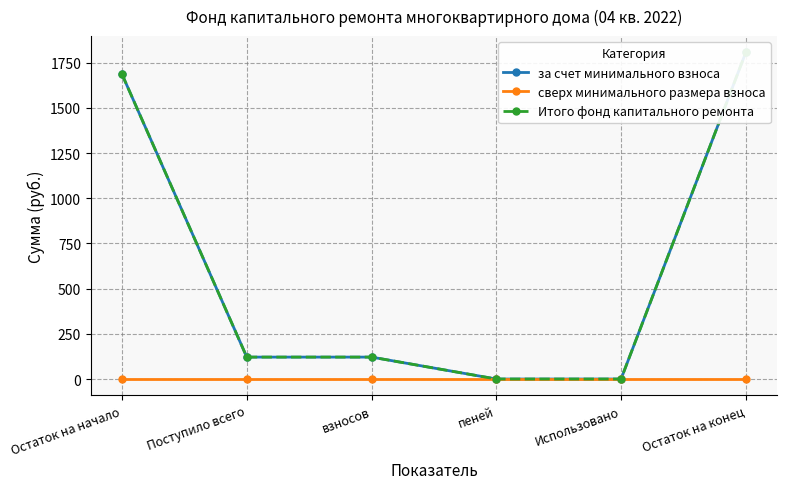

How many values in за счет минимального взноса are above zero?

4